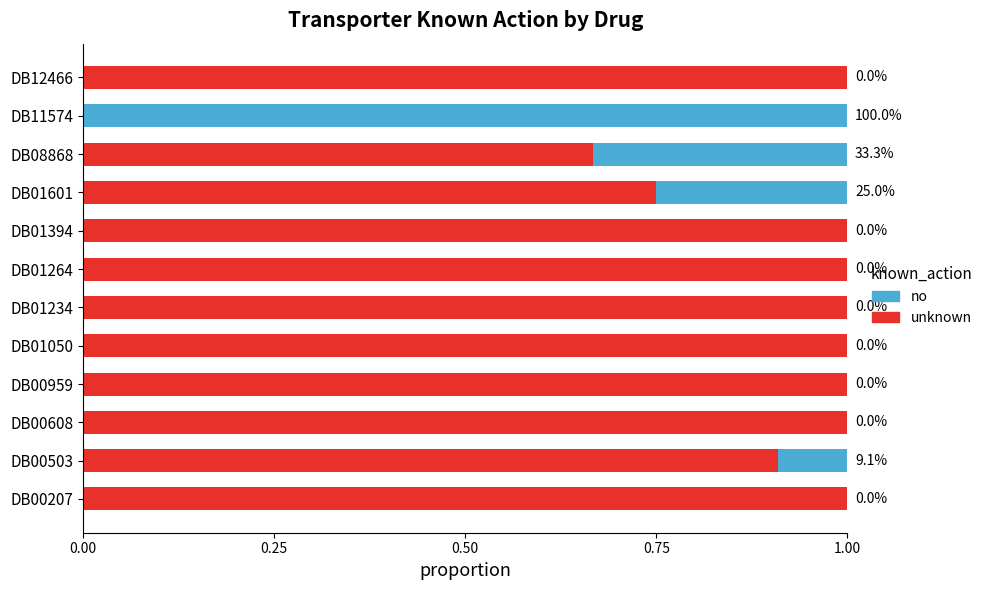

What is the total value across all series at DB00608?

1.0